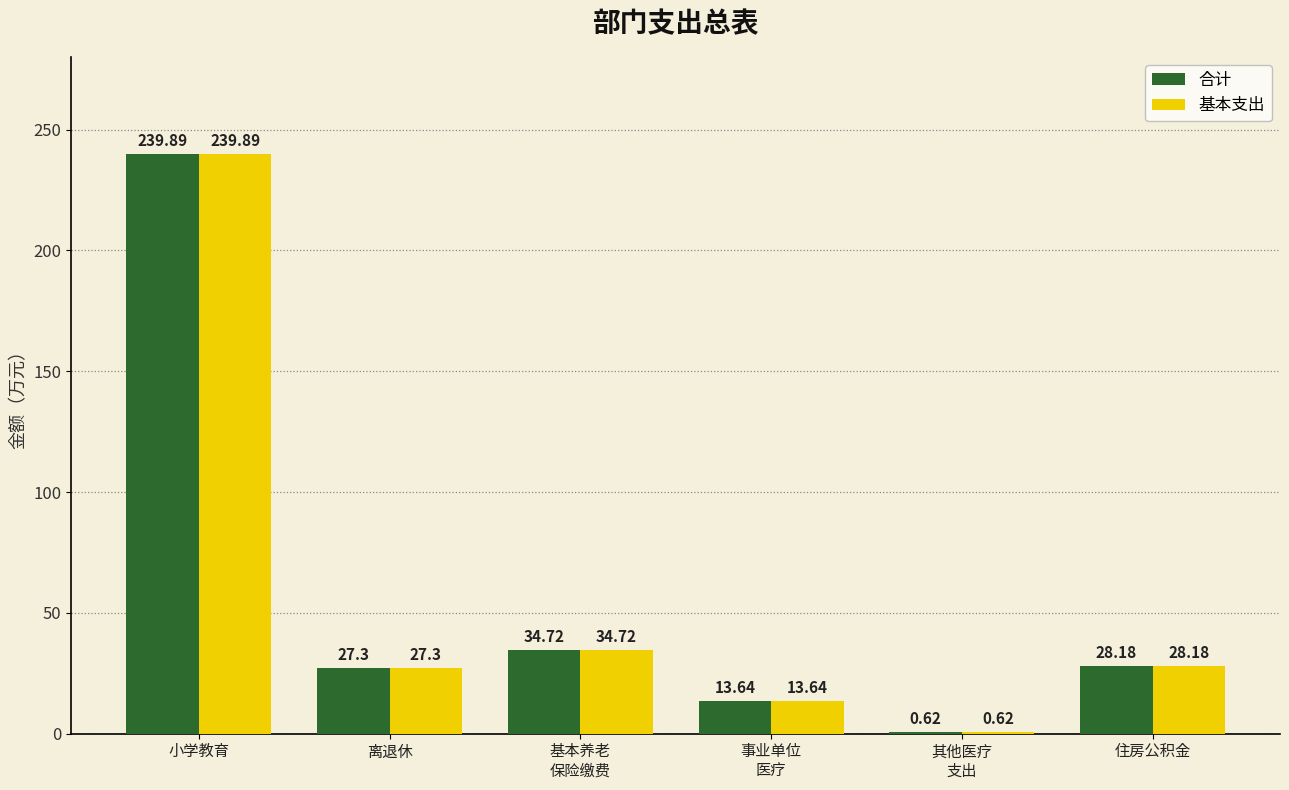

The 基本支出 series shows 10.1 at 住房公积金. True or false?

False